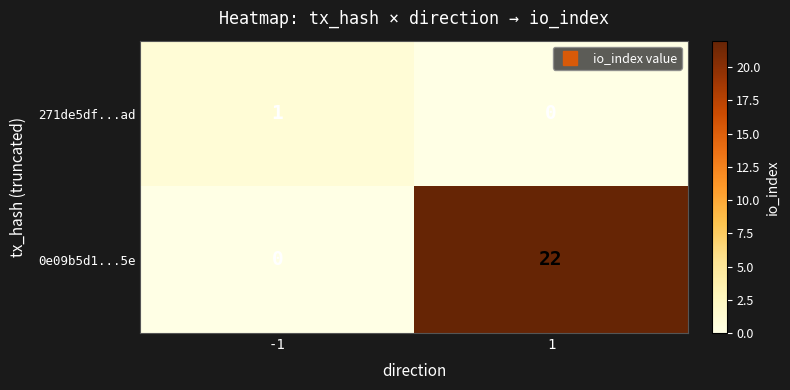

True or false: 0e09b5d1...5e has a value of 22 at 1.

True